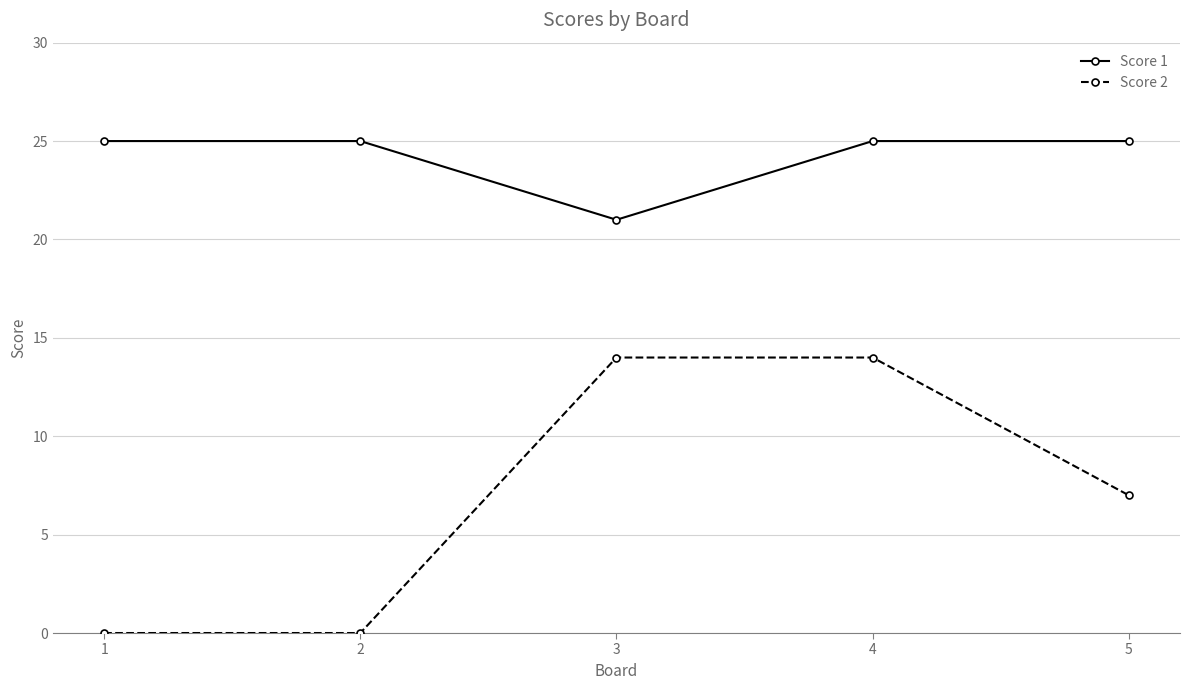

What is the total value across all series at 2?

25